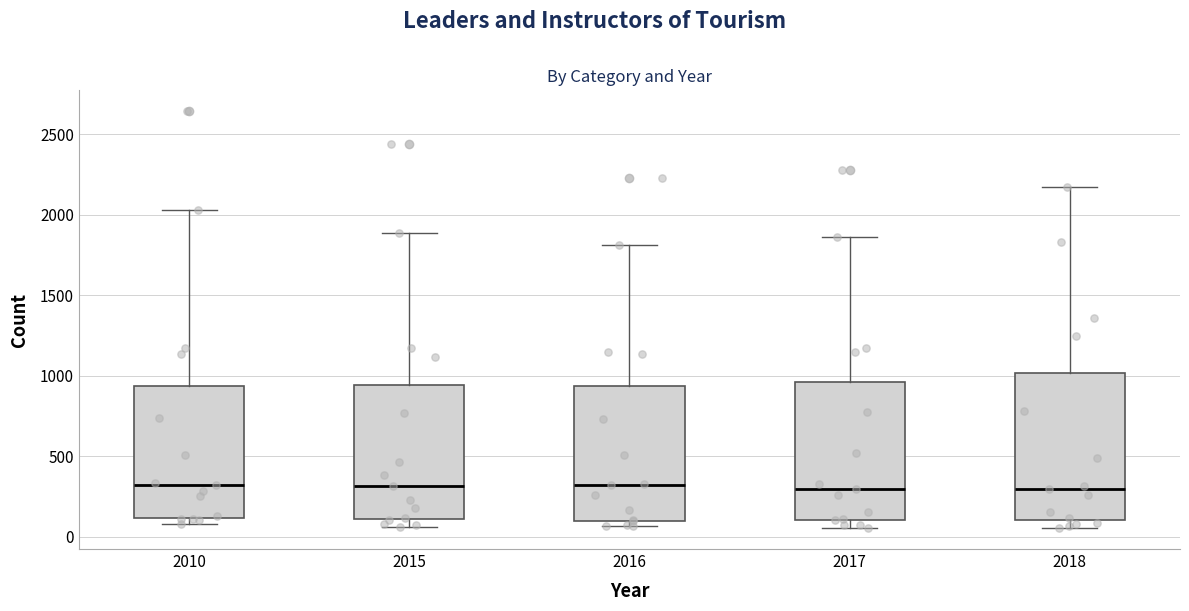

Where does the upper whisker of the box at x = 2010 end on the y-axis? The values are not printed on the chart, so give them approximately, as read against the axis.

2050